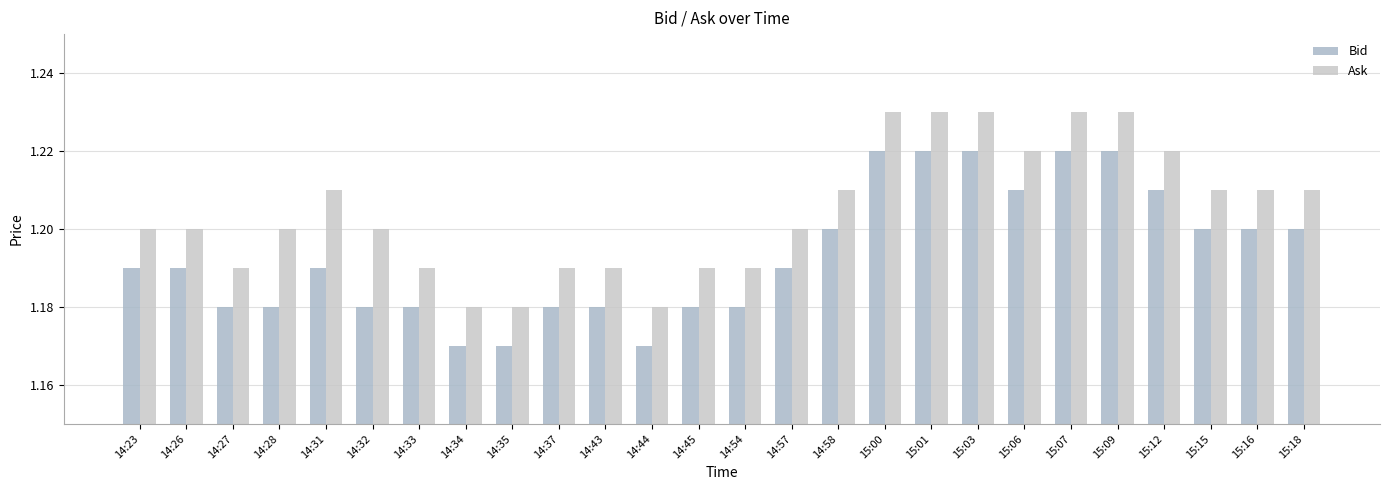

Which series changed the most between 14:31 and 15:09?

Bid